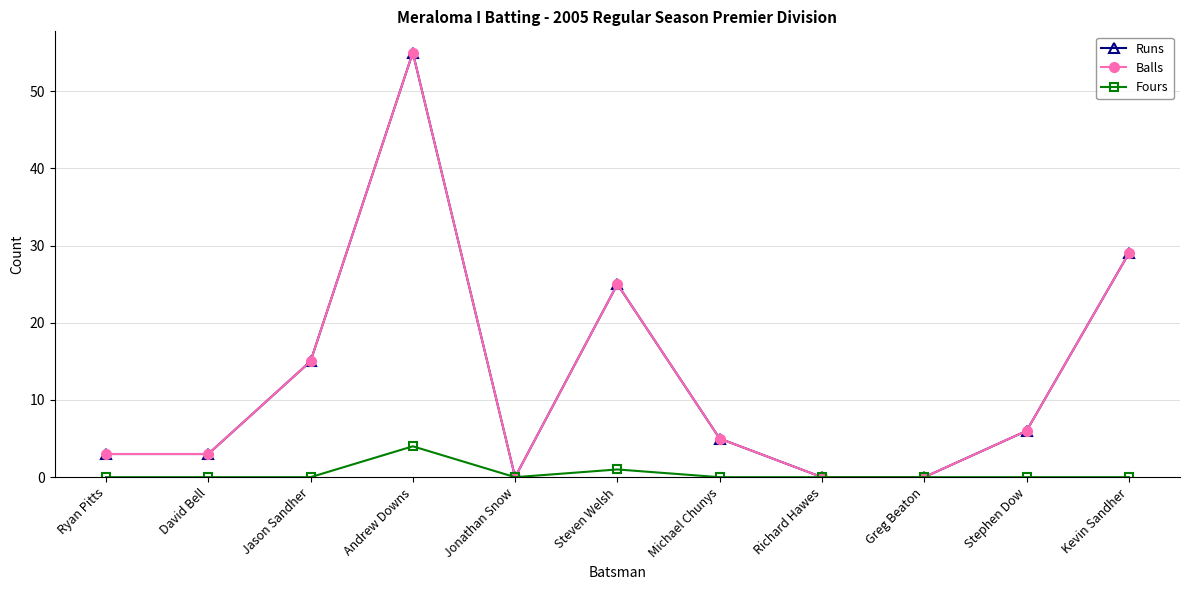

Does the chart have visible grid lines?

Yes